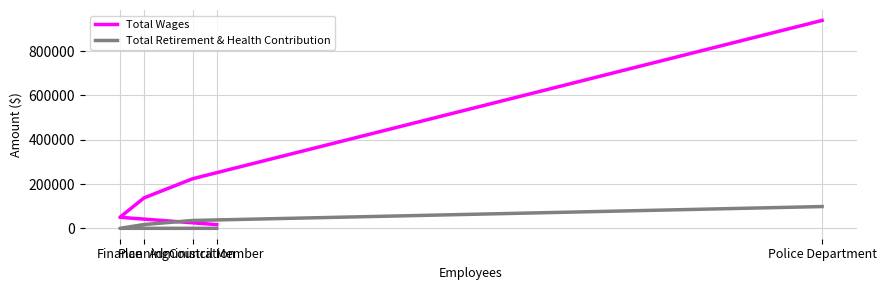

How many data points in Total Retirement & Health Contribution are less than 17113?

2